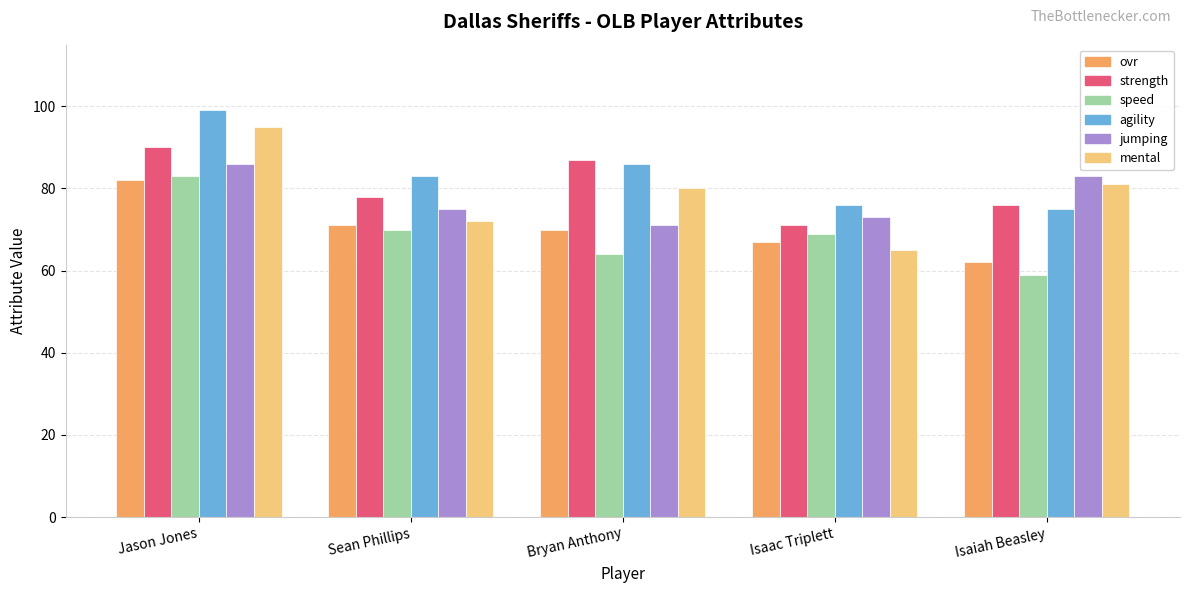

True or false: mental has a value of 30 at Isaiah Beasley.

False